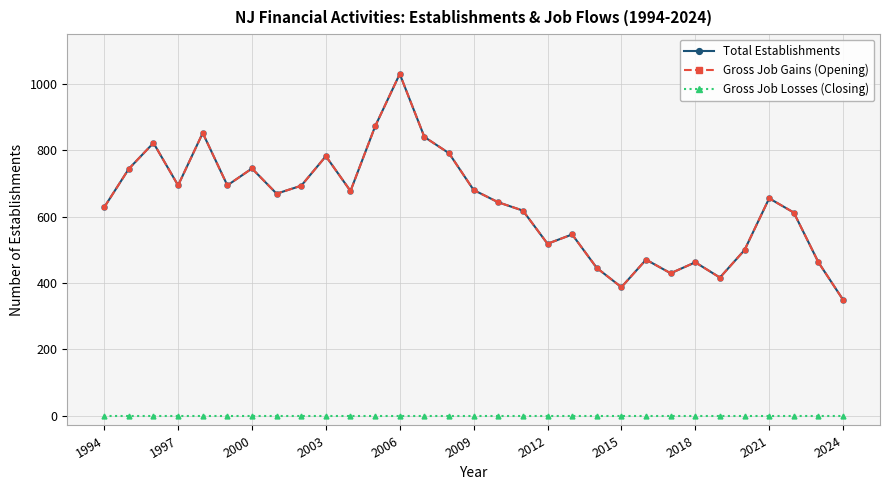

Reading left to right, list all the values displayed in this chart.

Total Establishments: 628	744	822	694	852	694	745	669	693	782	677	872	1030	840	791	680	643	618	518	546	445	387	470	429	462	416	499	655	612	462	349
Gross Job Gains (Opening): 628	744	822	694	852	694	745	669	693	782	677	872	1030	840	791	680	643	618	518	546	445	387	470	429	462	416	499	655	612	462	349
Gross Job Losses (Closing): 0	0	0	0	0	0	0	0	0	0	0	0	0	0	0	0	0	0	0	0	0	0	0	0	0	0	0	0	0	0	0